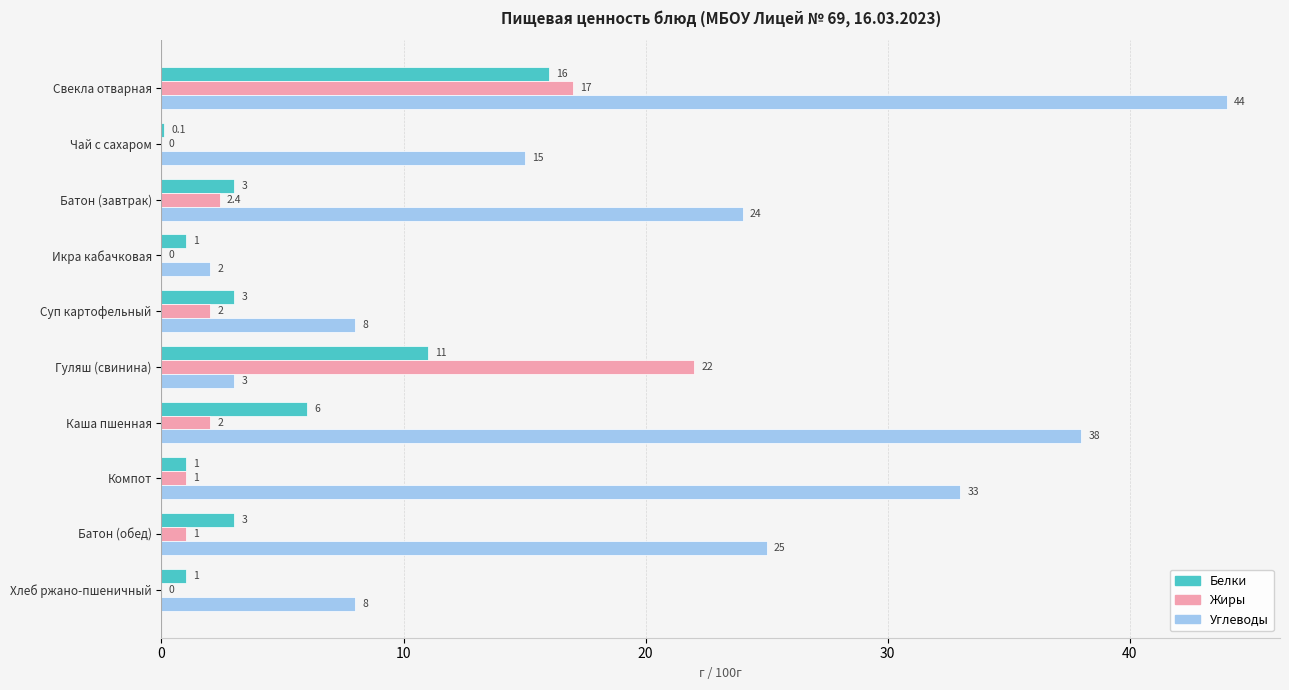

Which category has the highest value in the Жиры series?

Гуляш (свинина)